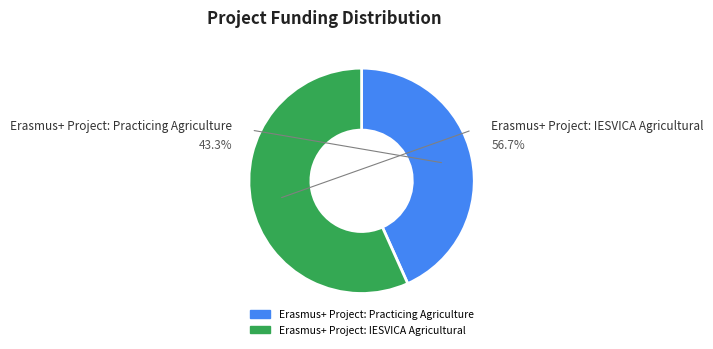

The Erasmus+ Project: Practicing Agriculture slice represents 43% of the pie. True or false?

True